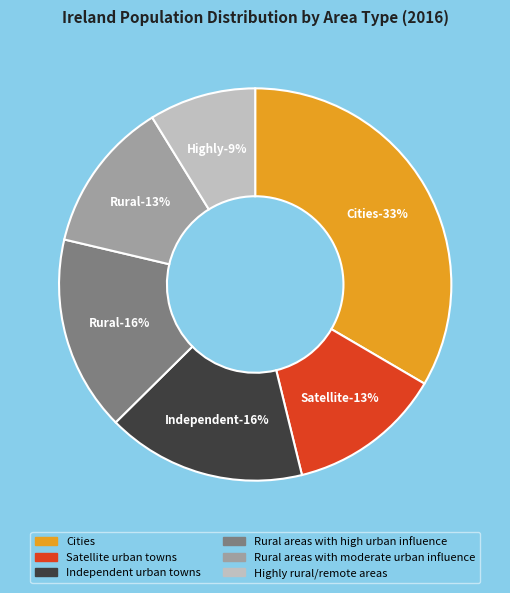

Do Rural areas with high urban influence and Satellite urban towns together represent more than half of the pie?

No